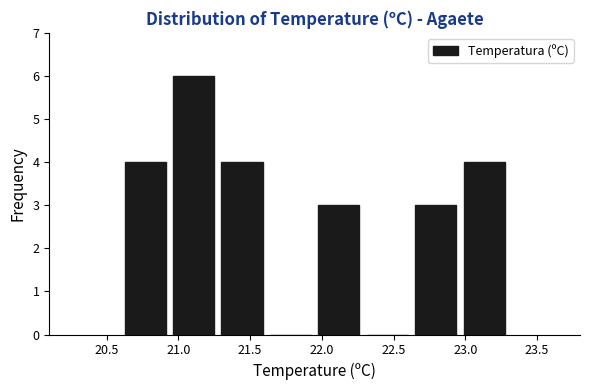

Reading left to right, list every bar in this chart as the range it spans on the x-axis followed by its height. Neither the bar edges nor the heights are printed on the chart, so give them approximately, as read against the axes.

20.60 to 20.95: 4
20.95 to 21.30: 6
21.30 to 21.60: 4
21.60 to 21.95: 0
21.95 to 22.30: 3
22.30 to 22.65: 0
22.65 to 22.95: 3
22.95 to 23.30: 4